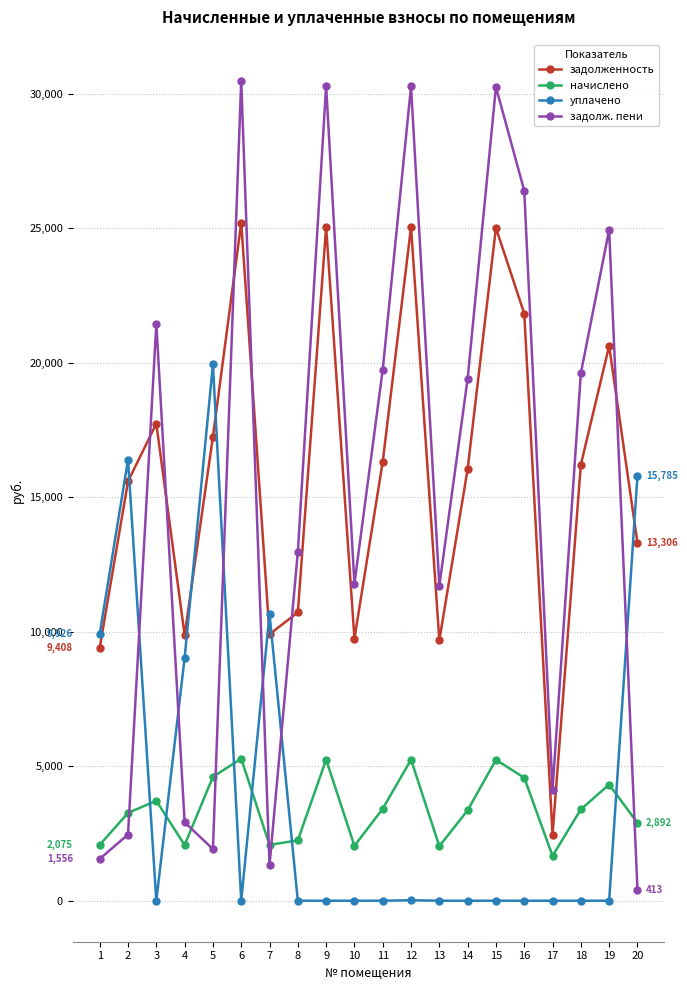

Does the chart have visible grid lines?

Yes